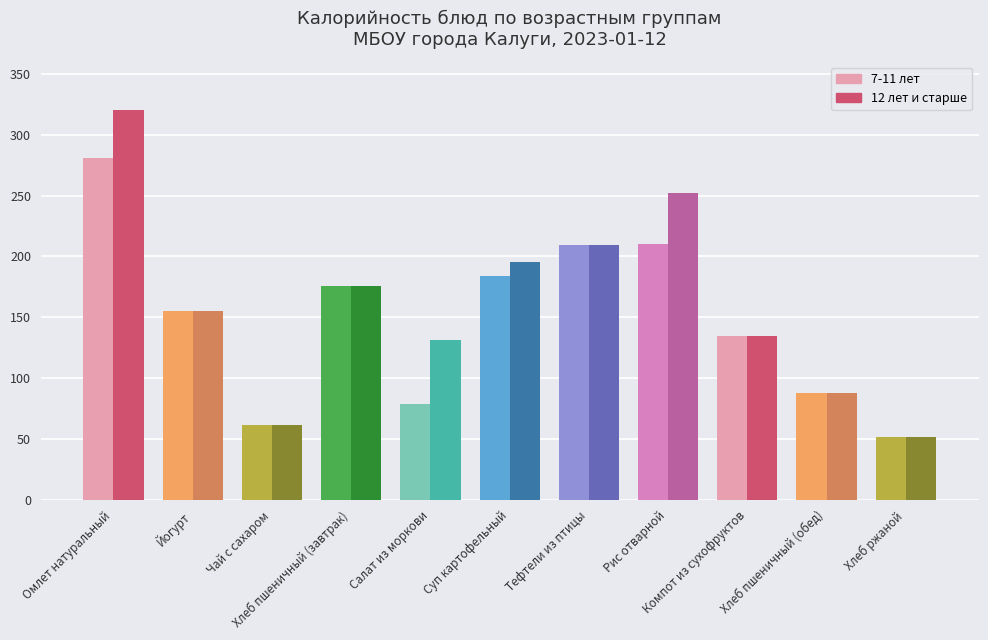

Which series has the largest range (max minus min)?

12 лет и старше